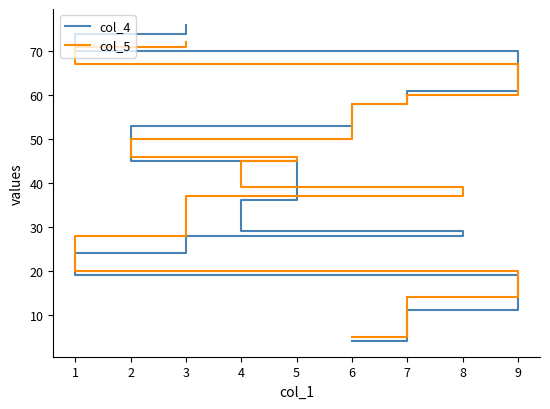

What is the difference between the highest and lowest values at 3?

9